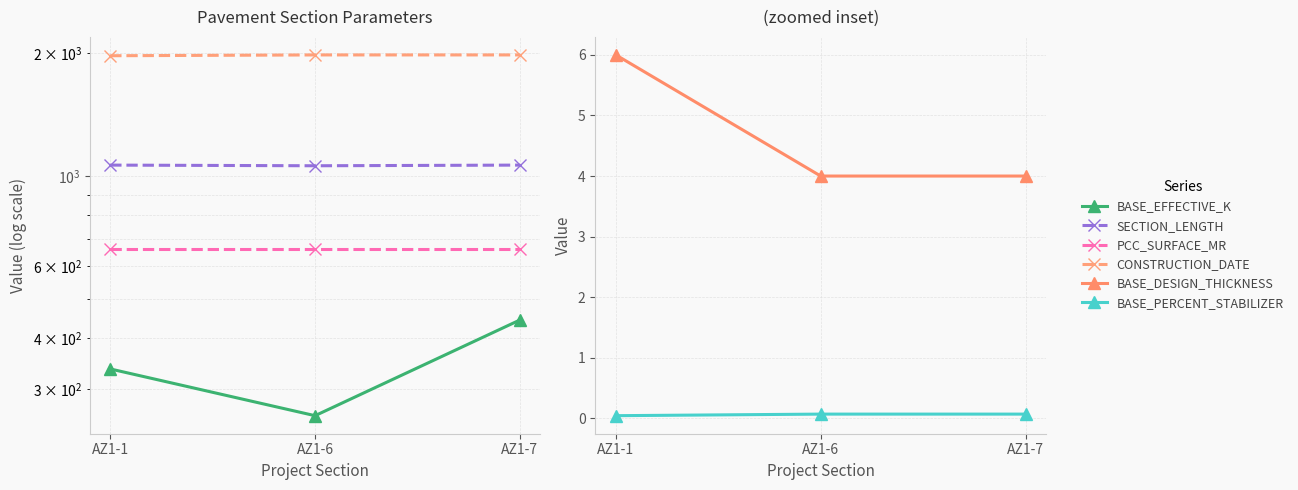

Count the BASE_EFFECTIVE_K values in the range 258 to 443.

3